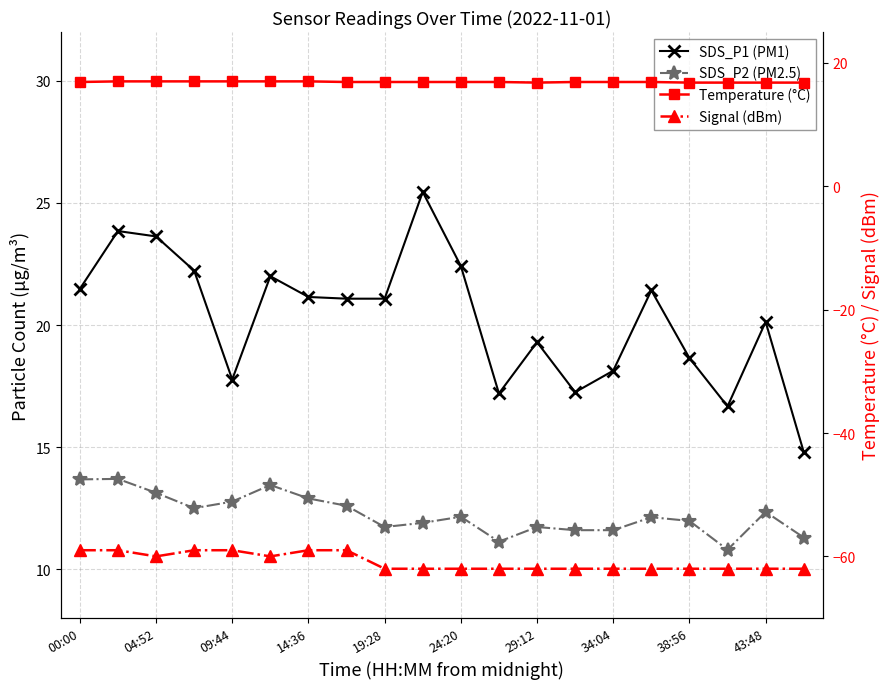

What is the label of the 18th point from the left?

17